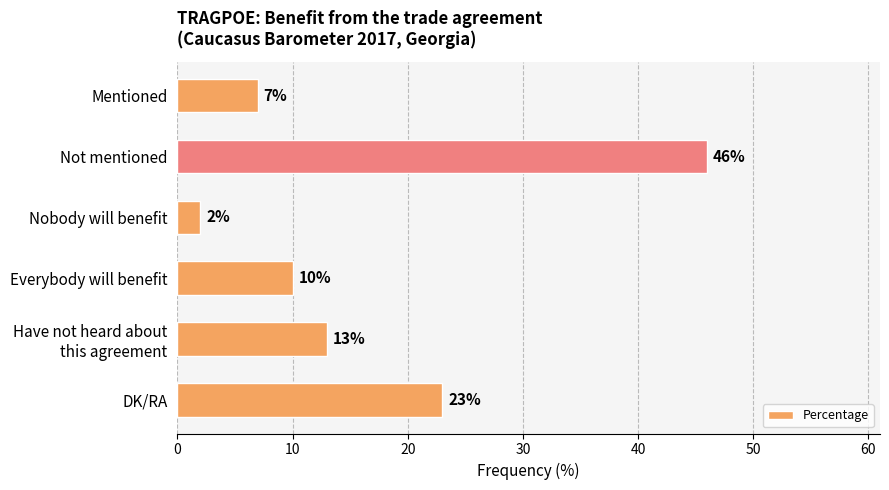

Which has a higher value, Nobody will benefit or Mentioned?

Mentioned